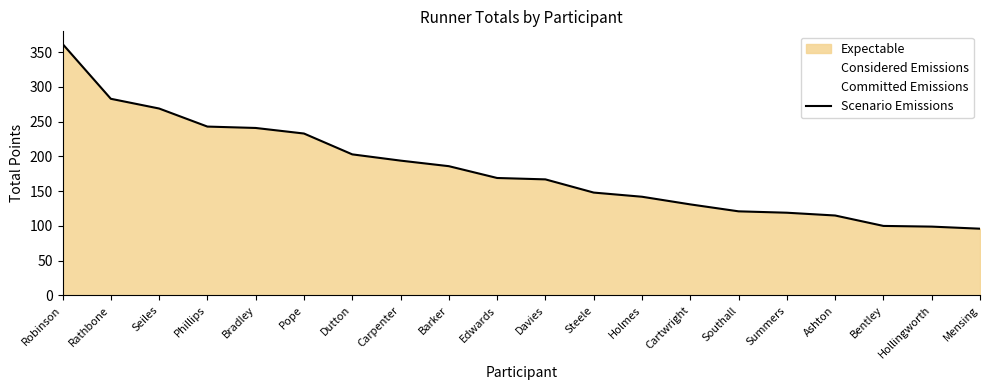

What is the change in value from Southall to Summers?

-2